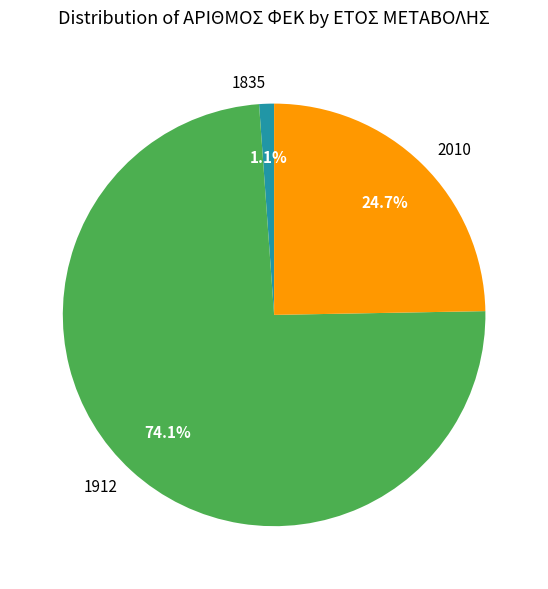

What is the smallest slice in the pie chart?

1835